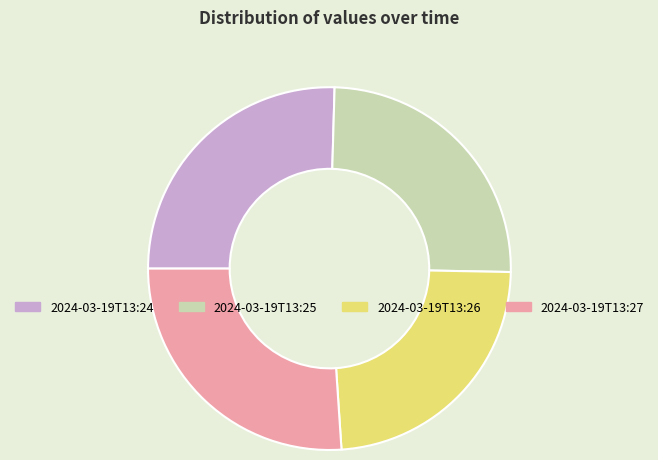

Which category has the biggest portion of the pie?

2024-03-19T13:27